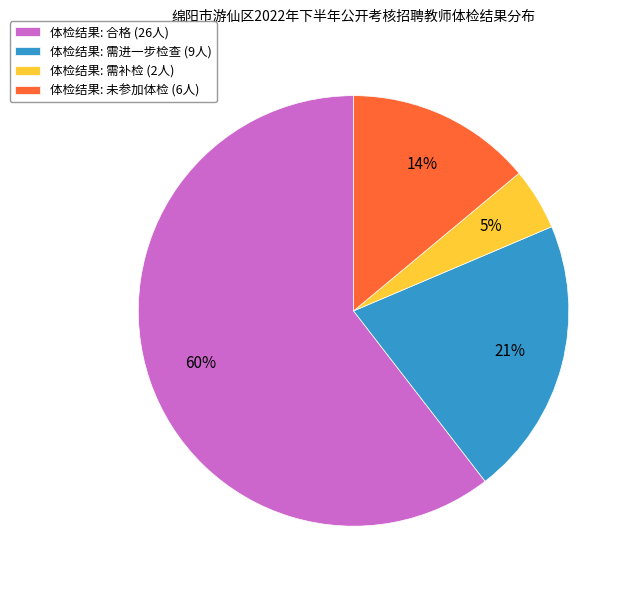

Combined, do 体检结果: 需补检 (2人) and 体检结果: 未参加体检 (6人) account for over 50%?

No